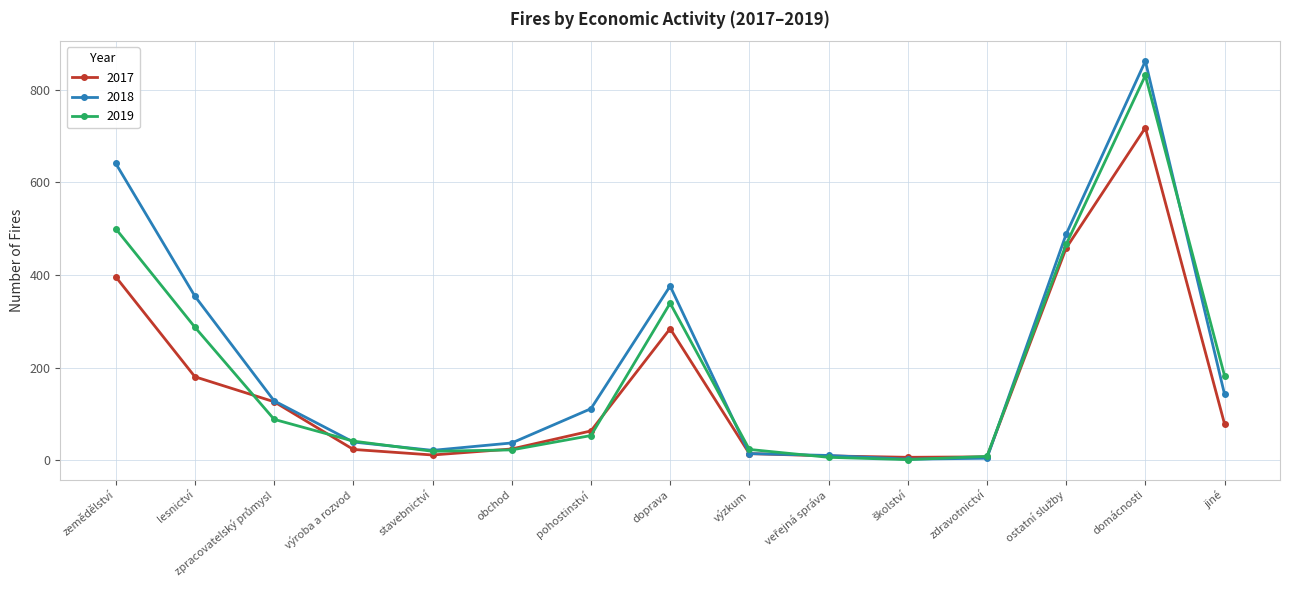

List the series in order of their overall mean, highest first.

2018, 2019, 2017